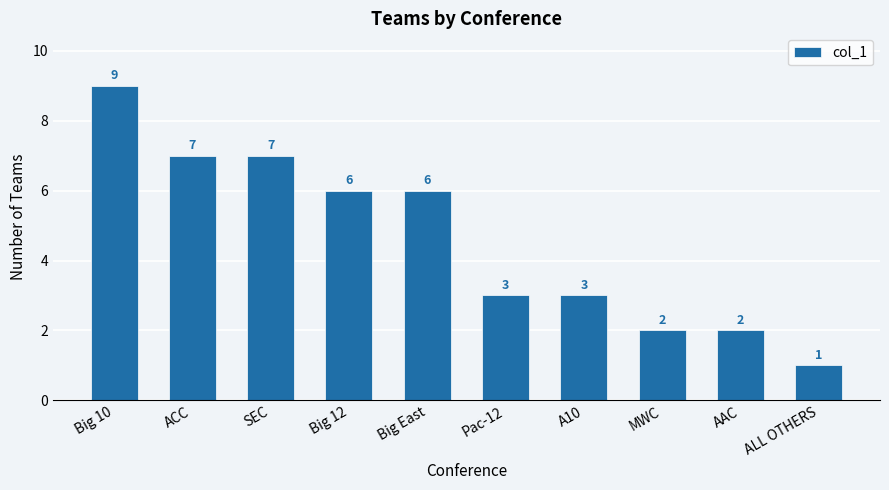

Which label corresponds to the smallest value in the chart?

ALL OTHERS